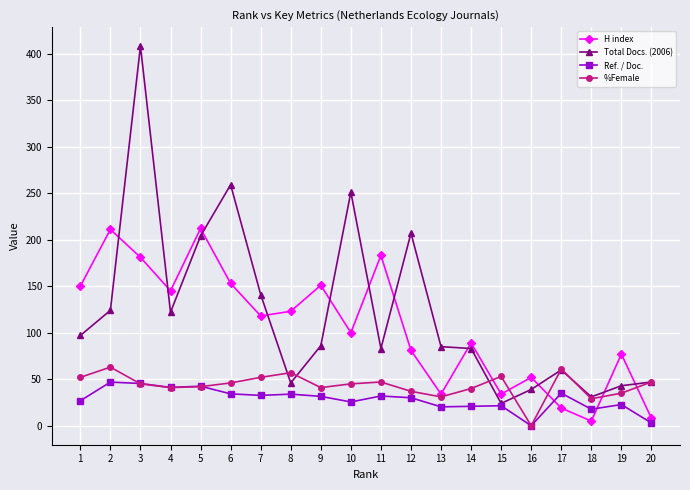

How many lines are shown in the chart?

4